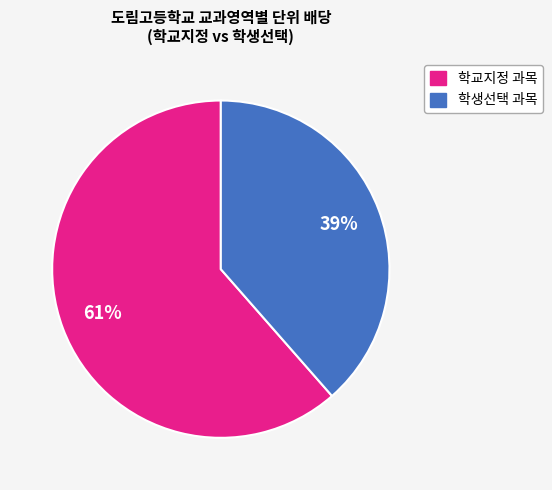

Is there a majority slice in this chart?

Yes